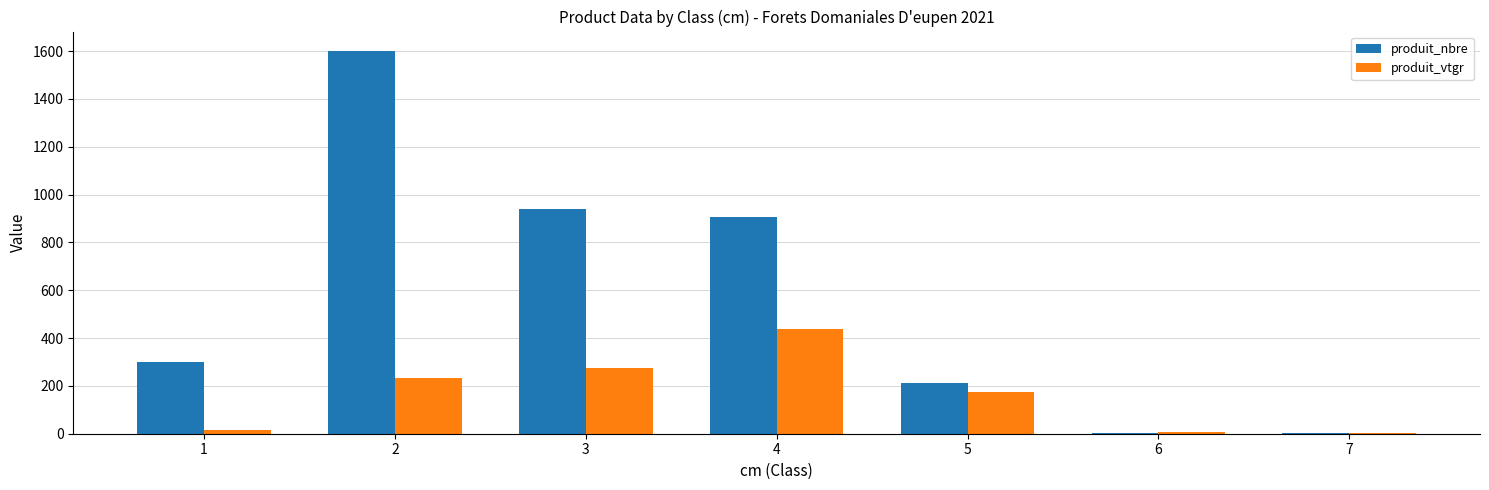

The value of produit_nbre at 2 is 2088.0. True or false?

False